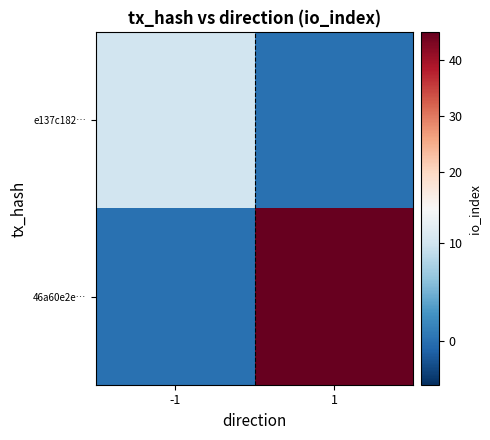

At which category is the sum across all series the highest?

1